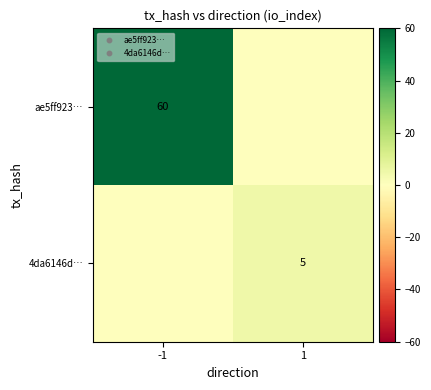

Is it true that 4da6146d… equals 5 at 1?

True